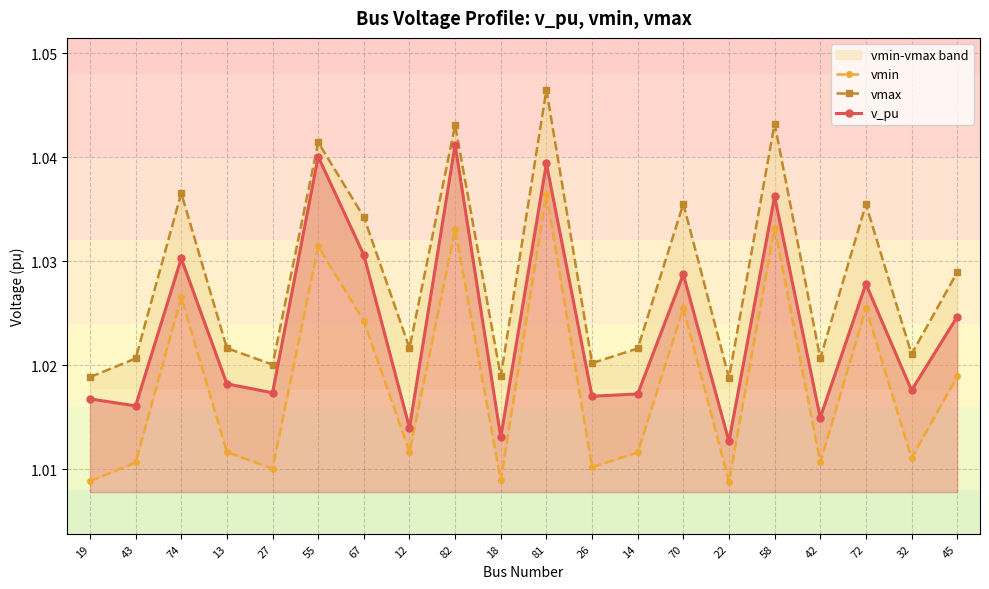

At which label does vmax reach its peak?

81